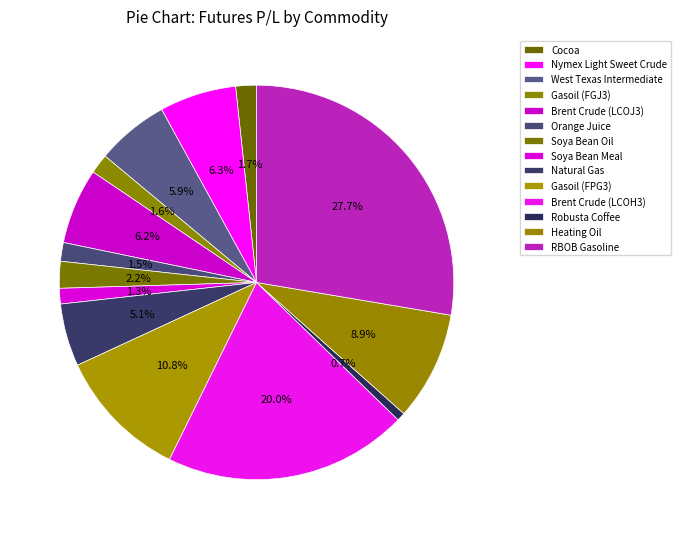

How many slices are in this pie chart?

14